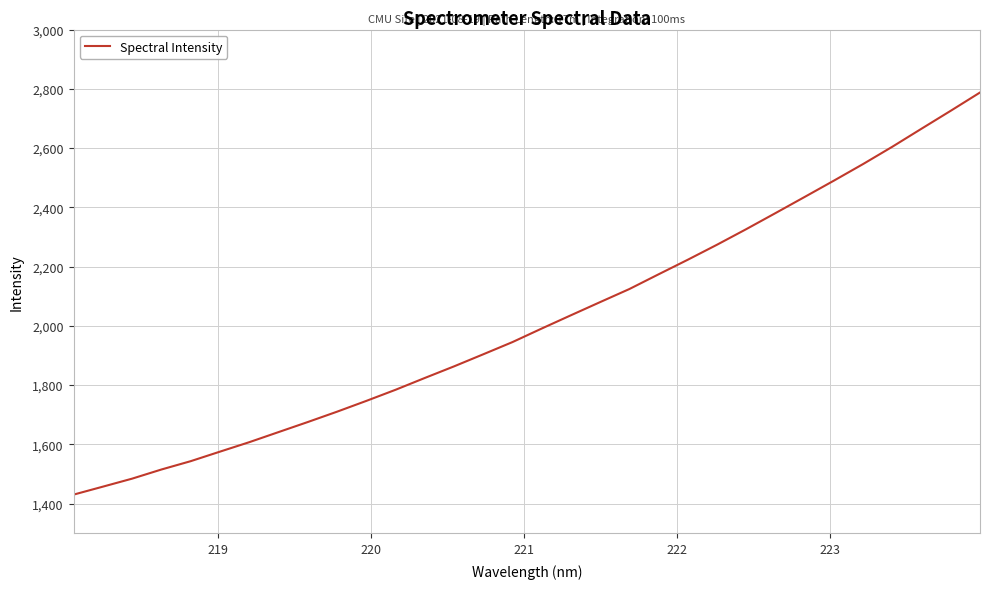

What is the difference between the maximum and second lowest values?

1330.5